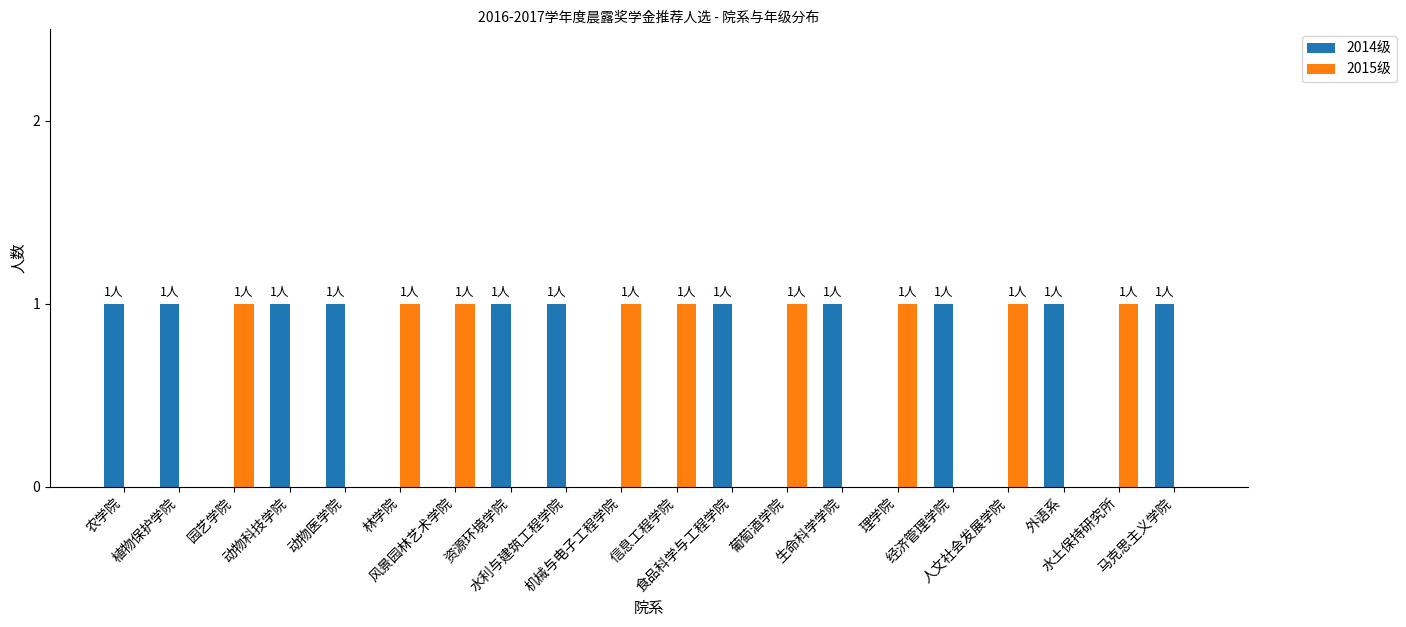

Which series has the largest total across all categories?

2014级